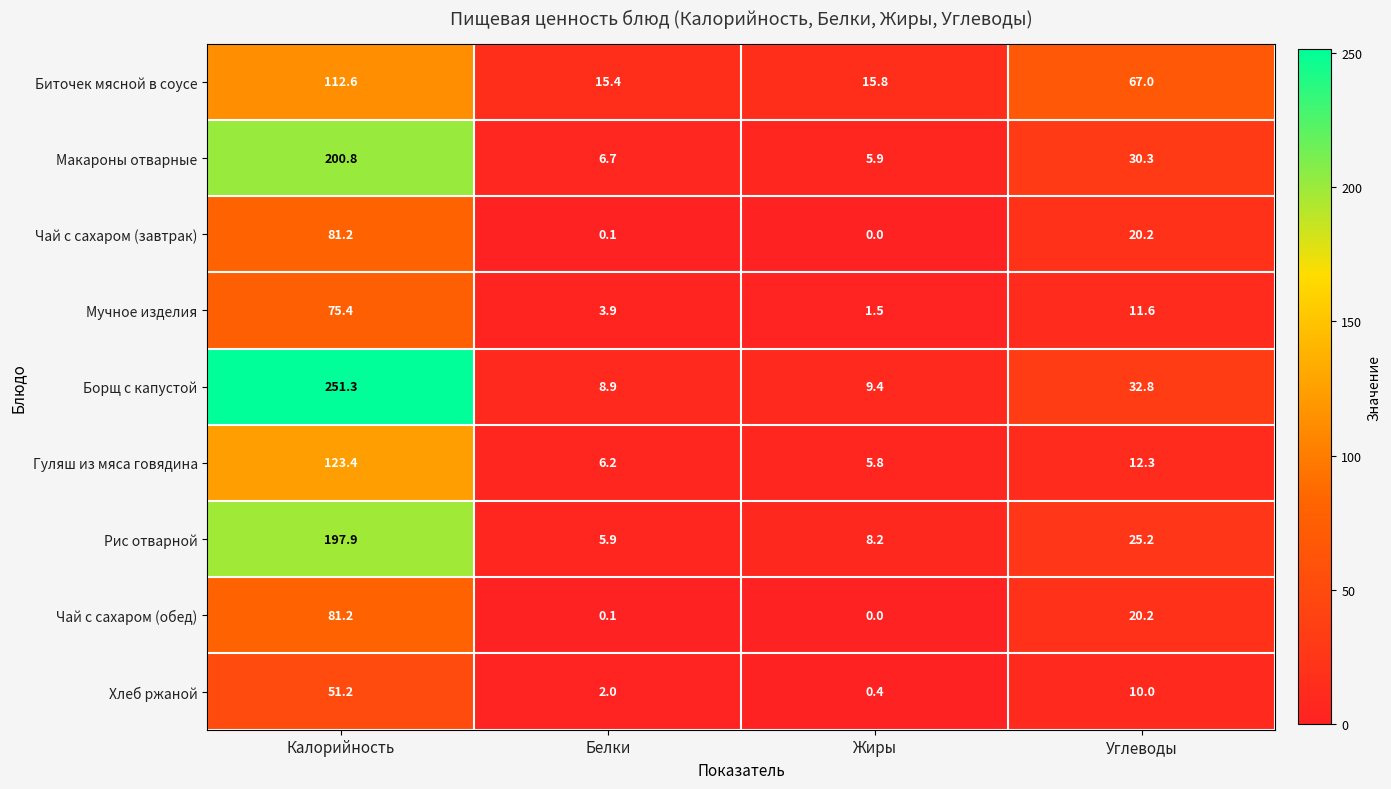

What is the lowest value of the Рис отварной series?

5.9